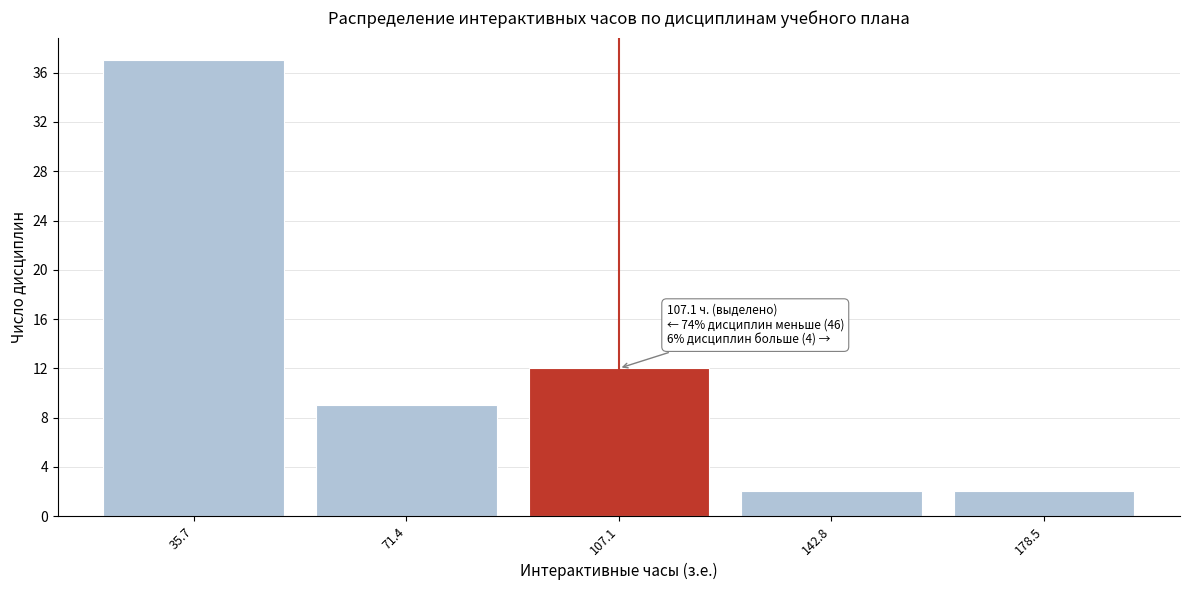

Reading left to right, transcribe all the data shown in this chart.

35.7=37	71.4=9	107.1=12	142.8=2	178.5=2